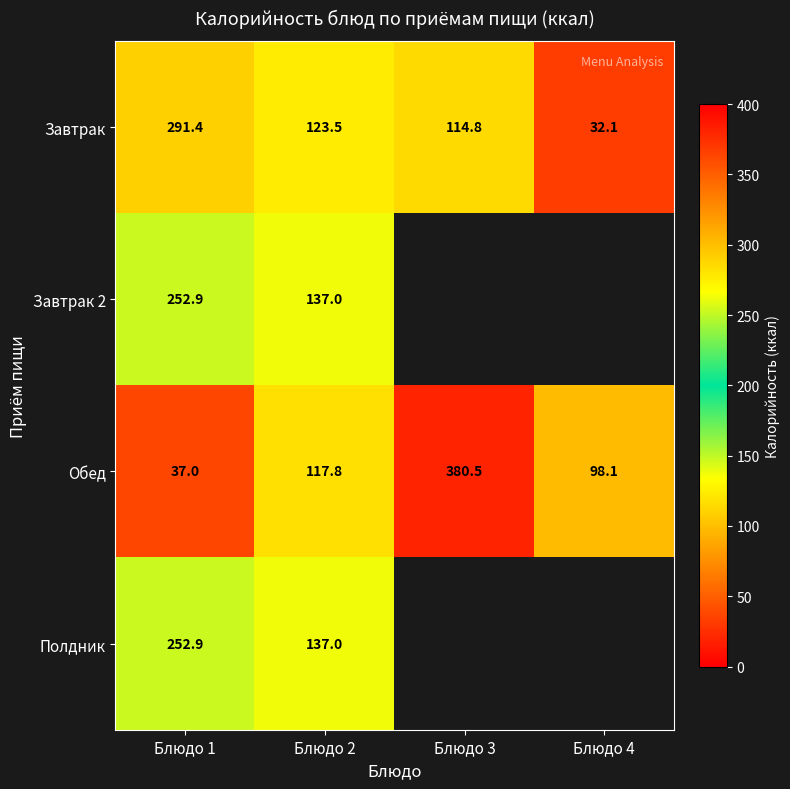

Where does the Обед series first go above 117?

Блюдо 2